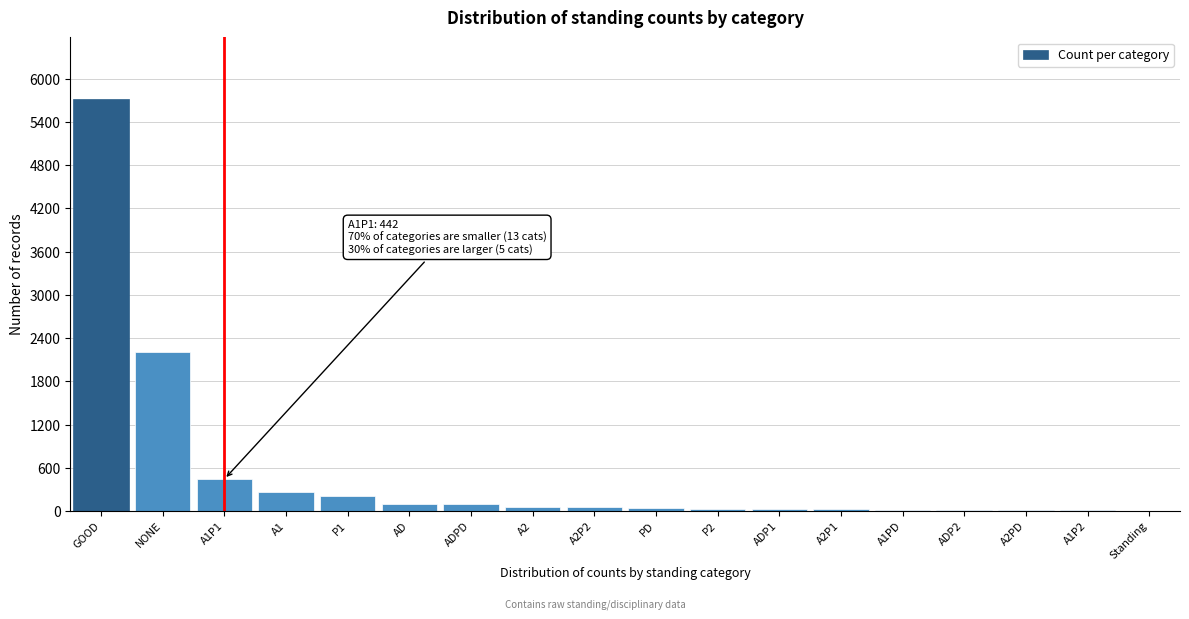

Which has a higher value, Standing or NONE?

NONE